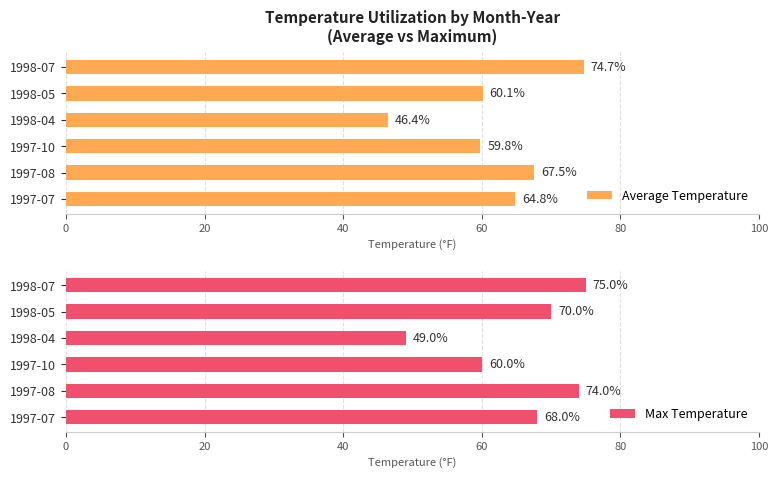

True or false: Average Temperature has a value of 67.5 at 1997-08.

True